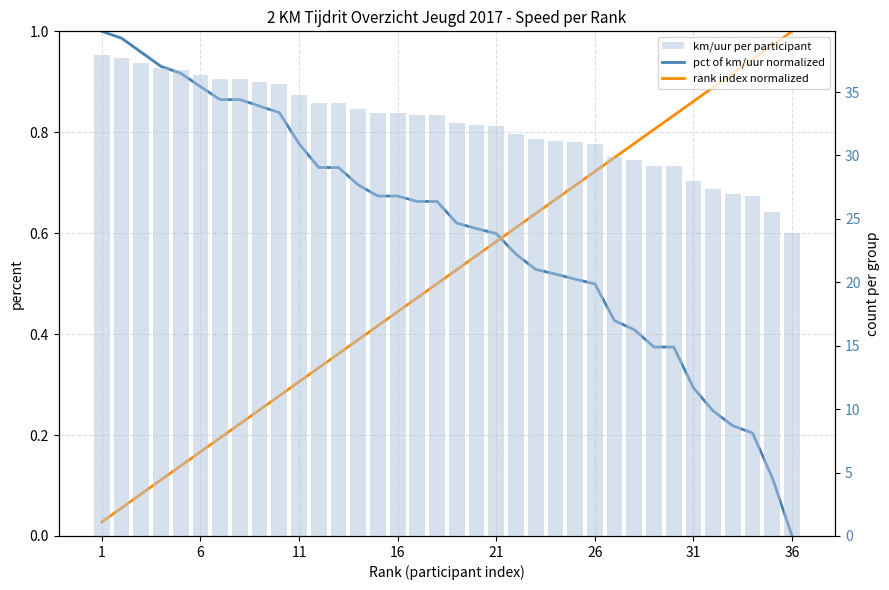

What is the difference between the rank index normalized values at 35 and 14?

0.6